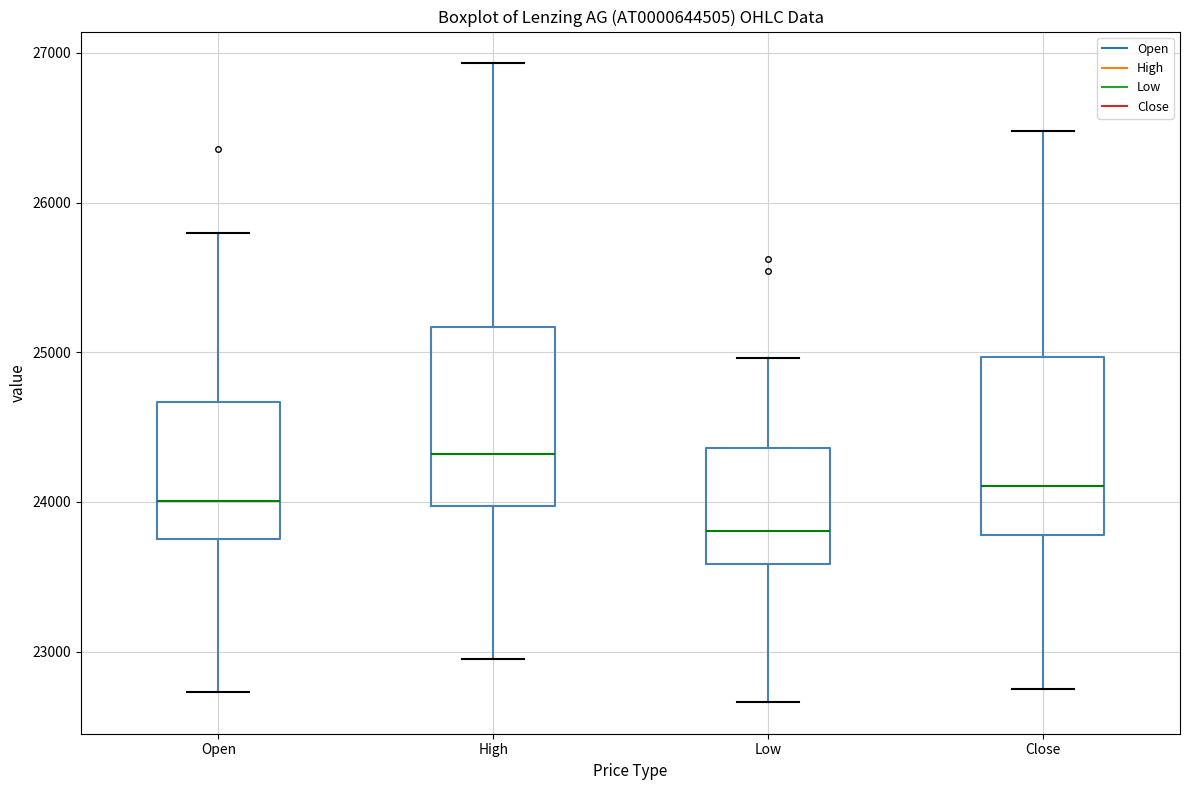

Reading left to right, read every box against the y-axis: the position of its median line, the range the box covers, and the ends of its whiskers. The values are not printed on the chart, so give them approximately, as read against the axis.

Open: median 24000, box 23800 to 24700, whiskers 22700 to 25800
High: median 24300, box 24000 to 25200, whiskers 22900 to 26900
Low: median 23800, box 23600 to 24400, whiskers 22700 to 25000
Close: median 24100, box 23800 to 25000, whiskers 22800 to 26500